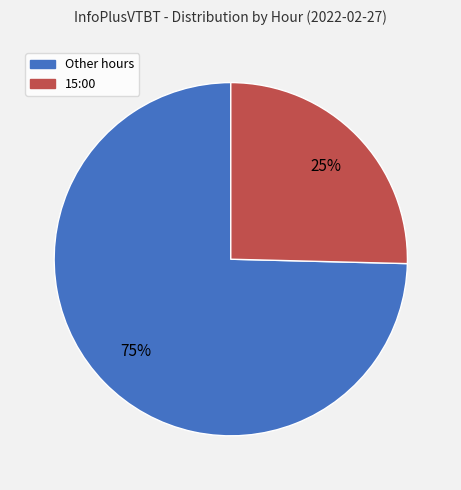

To the nearest percent, what is the average slice percentage?

50%